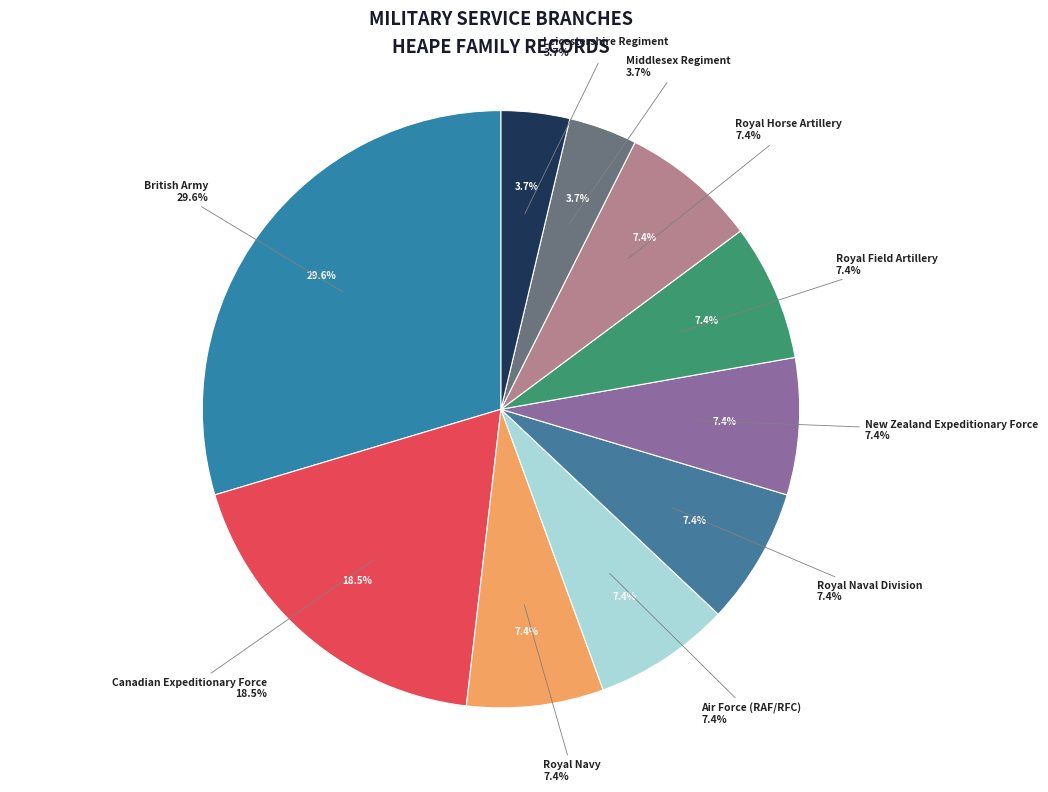

Does Royal Naval Division account for over 50% of the chart?

No